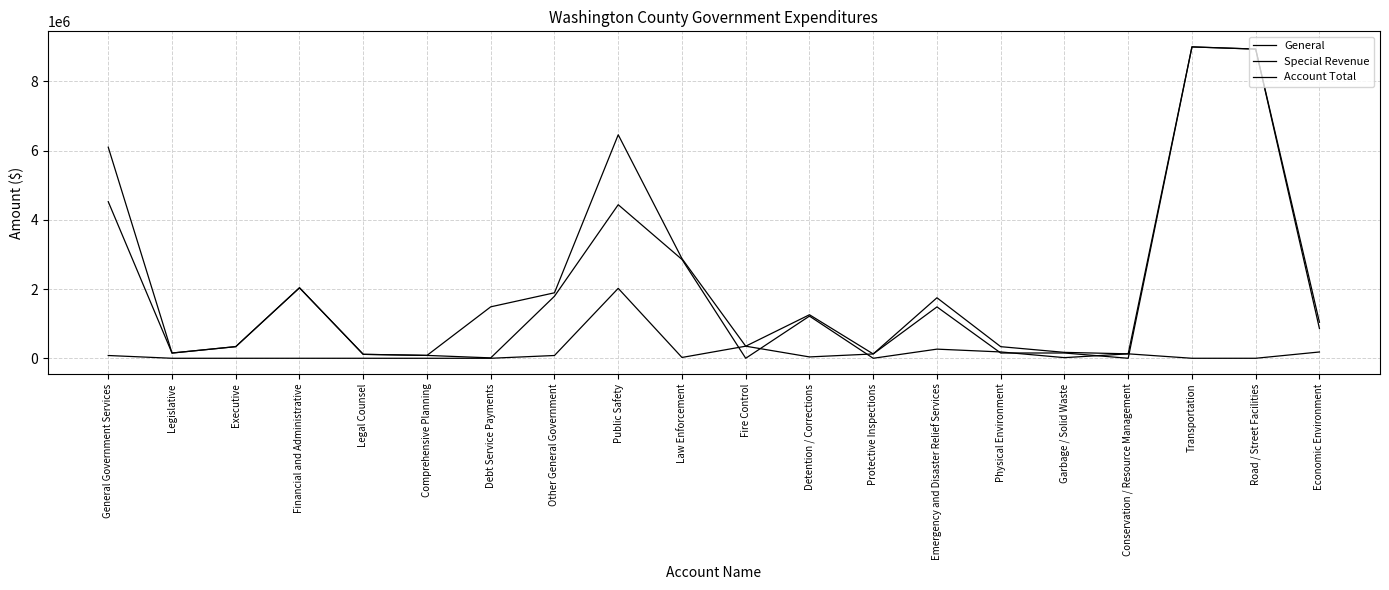

Which series changed the most between Other General Government and Economic Environment?

General